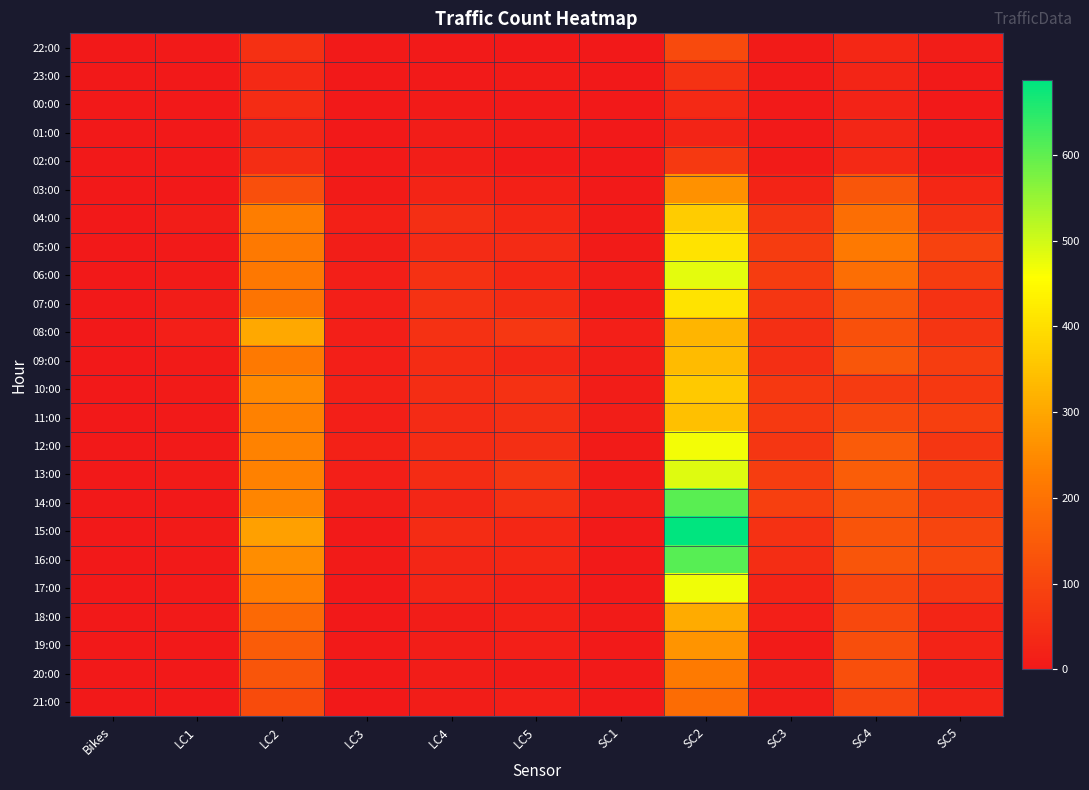

Rank the series by their maximum value, from highest to lowest.

15:00, 16:00, 14:00, 13:00, 06:00, 17:00, 12:00, 05:00, 07:00, 04:00, 10:00, 11:00, 09:00, 08:00, 18:00, 19:00, 03:00, 20:00, 21:00, 22:00, 02:00, 23:00, 00:00, 01:00